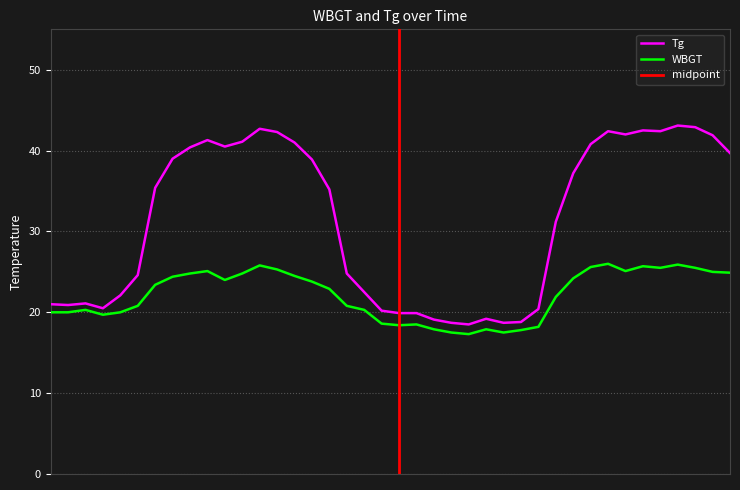

True or false: WBGT has more than 0 interior local peaks.

True